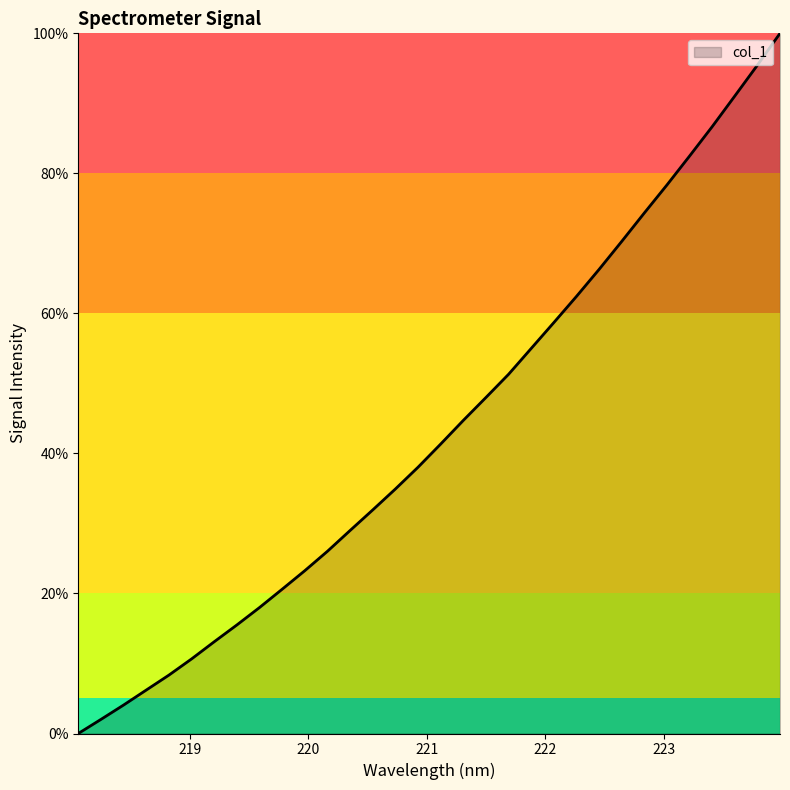

What is the maximum value shown in the chart?

100.0